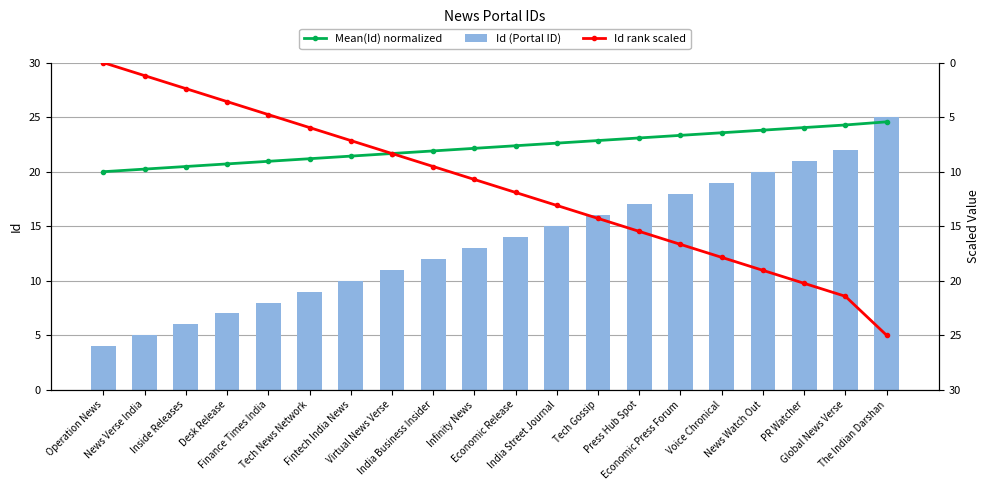

Between Tech News Network and India Street Journal, which is larger?

India Street Journal